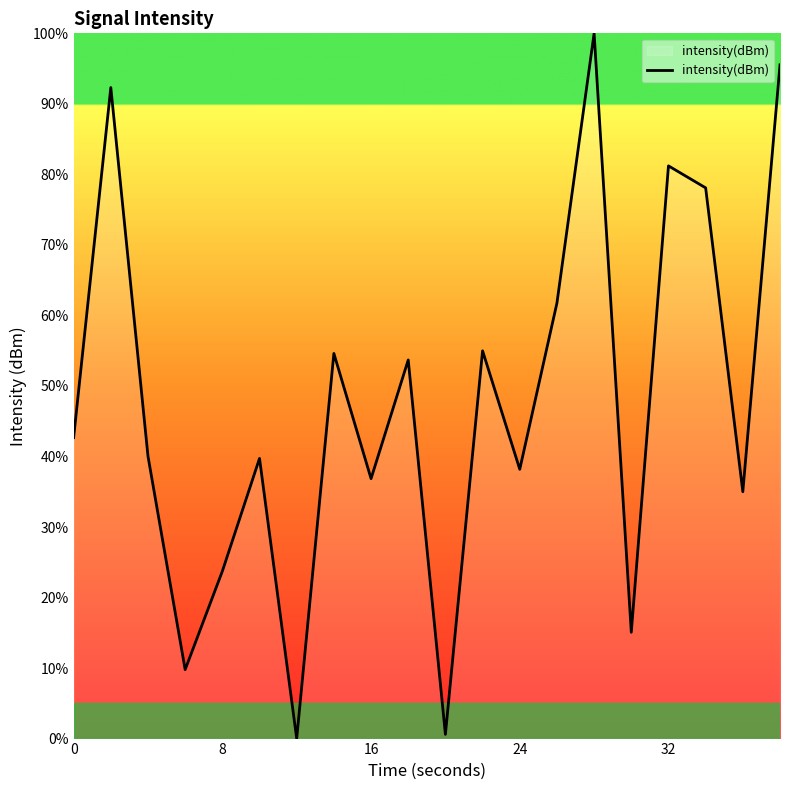

What is the difference between the maximum and minimum values?

100.0